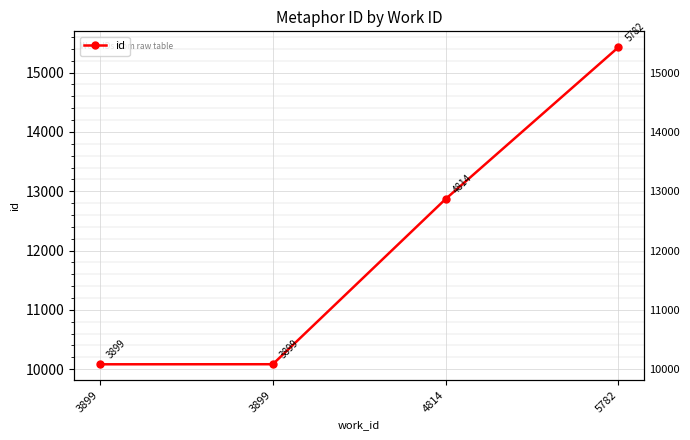

What is the sum of the values at 4814 and 3899?

22953